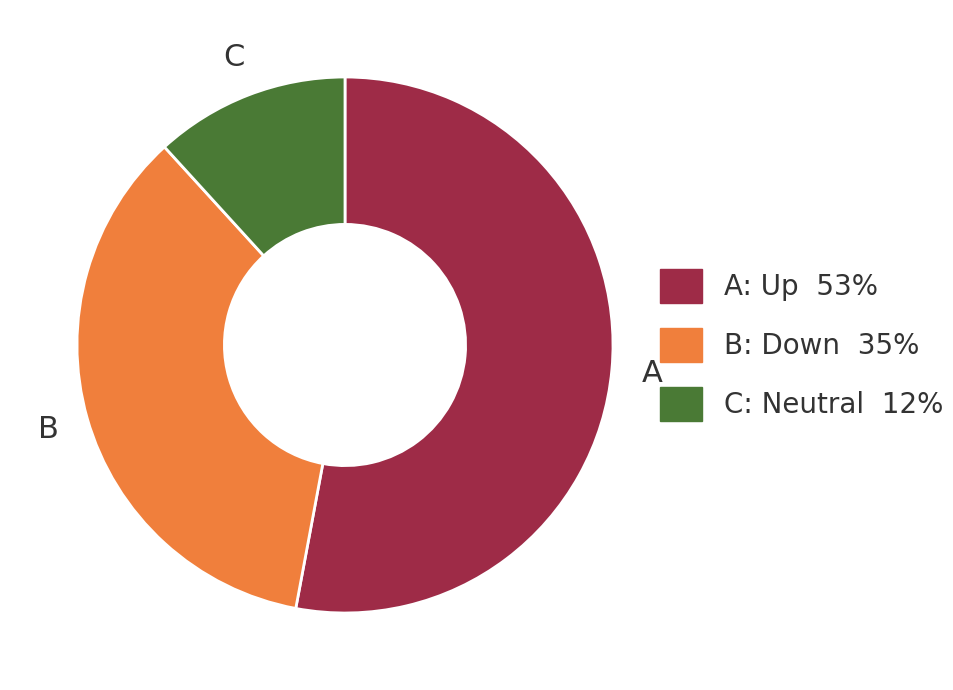

Does any single category account for the majority?

Yes